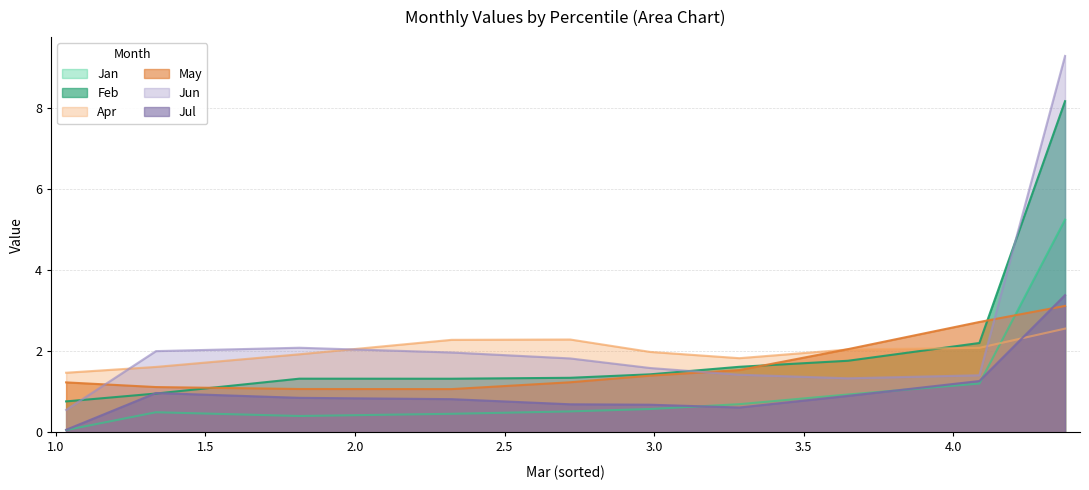

What is the difference between the maximum and minimum values in the Jun series?

8.7